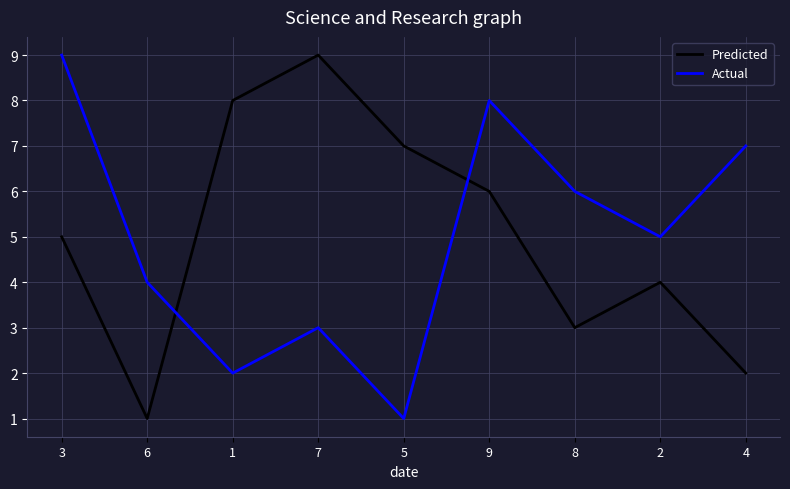

Reading left to right, transcribe all the data shown in this chart.

Predicted: 3=5	6=1	1=8	7=9	5=7	9=6	8=3	2=4	4=2
Actual: 3=9	6=4	1=2	7=3	5=1	9=8	8=6	2=5	4=7